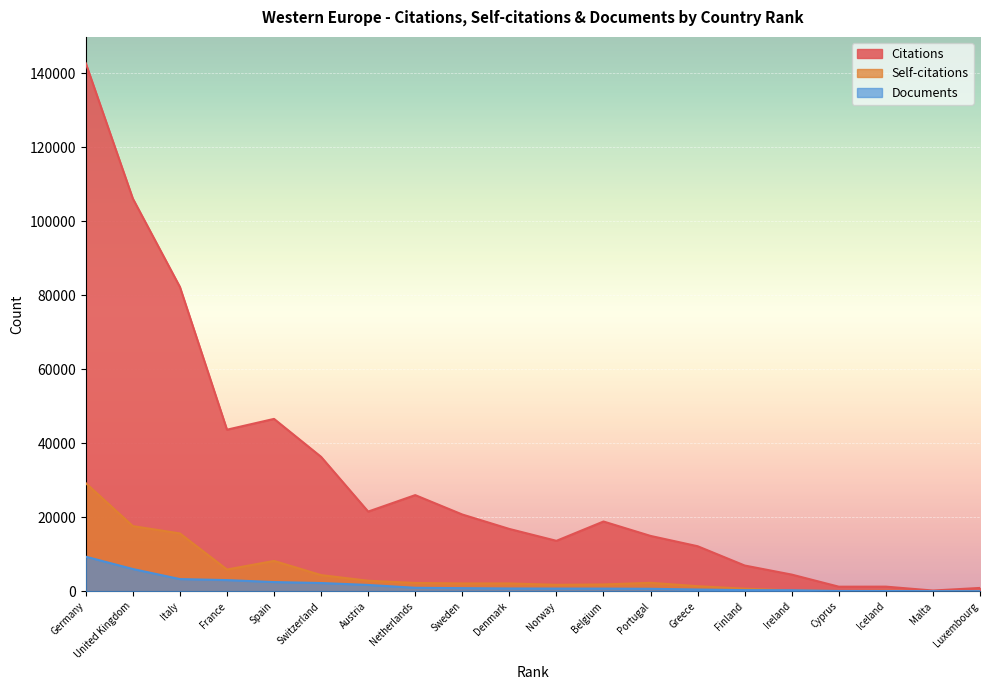

Where is the first local minimum for Self-citations?

France